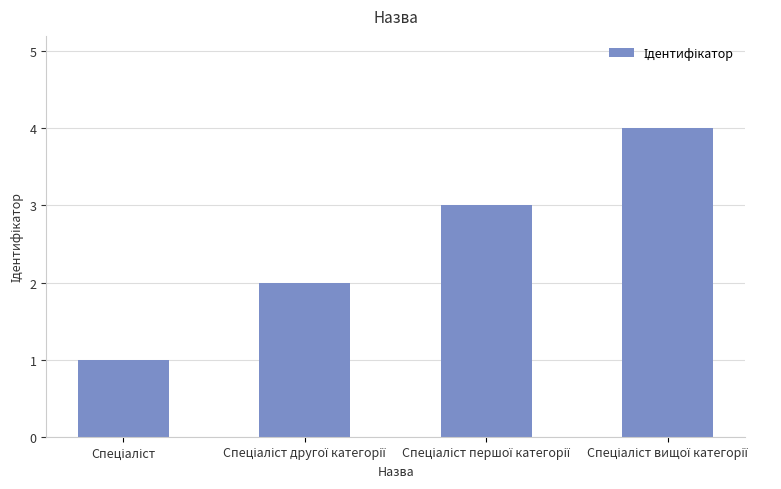

What is the greatest value displayed?

4